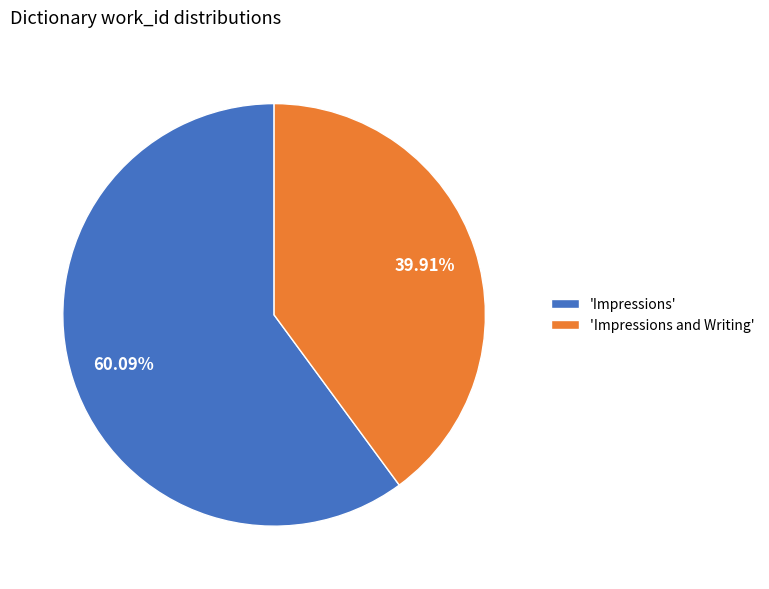

How many segments does this pie chart have?

2